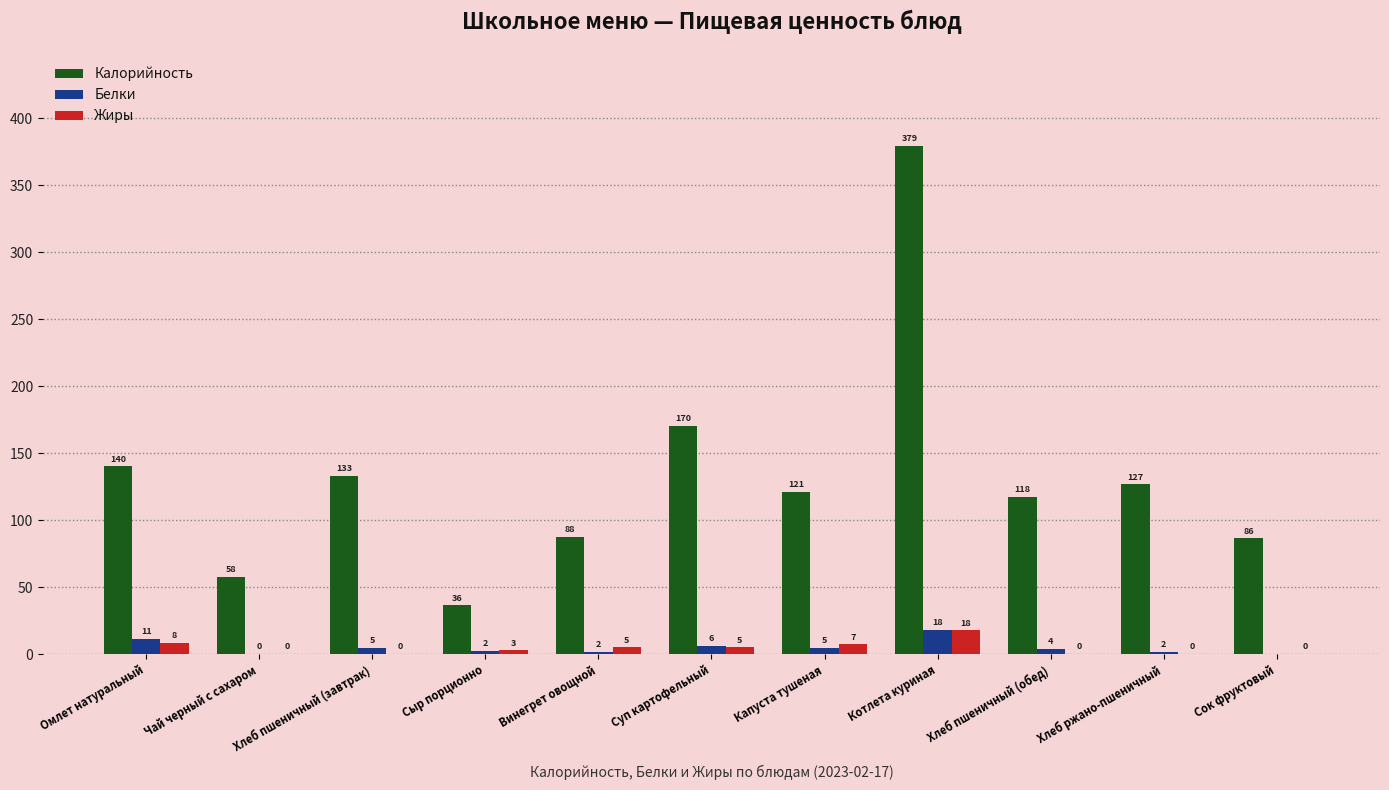

Read the Жиры value at Сыр порционно.

3.0